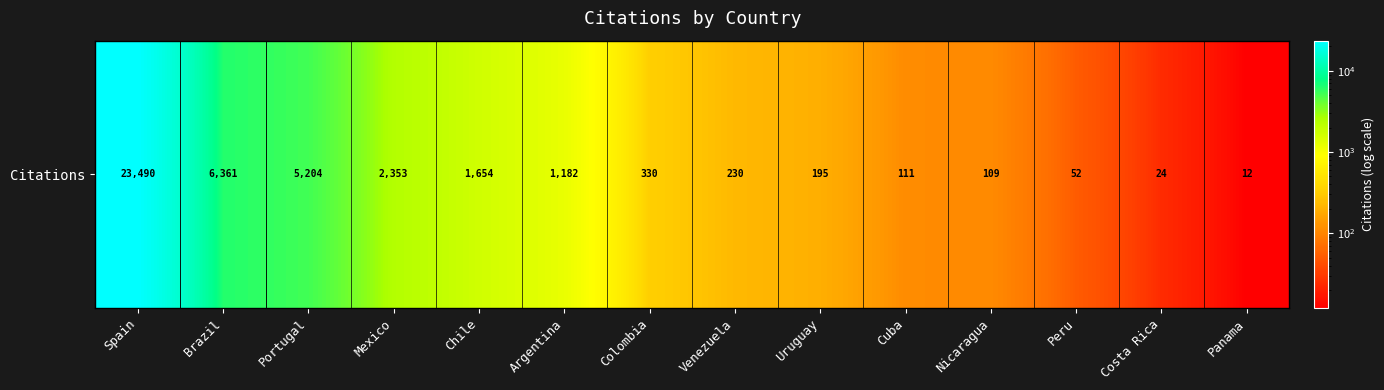

Between Chile and Mexico, which is larger?

Mexico